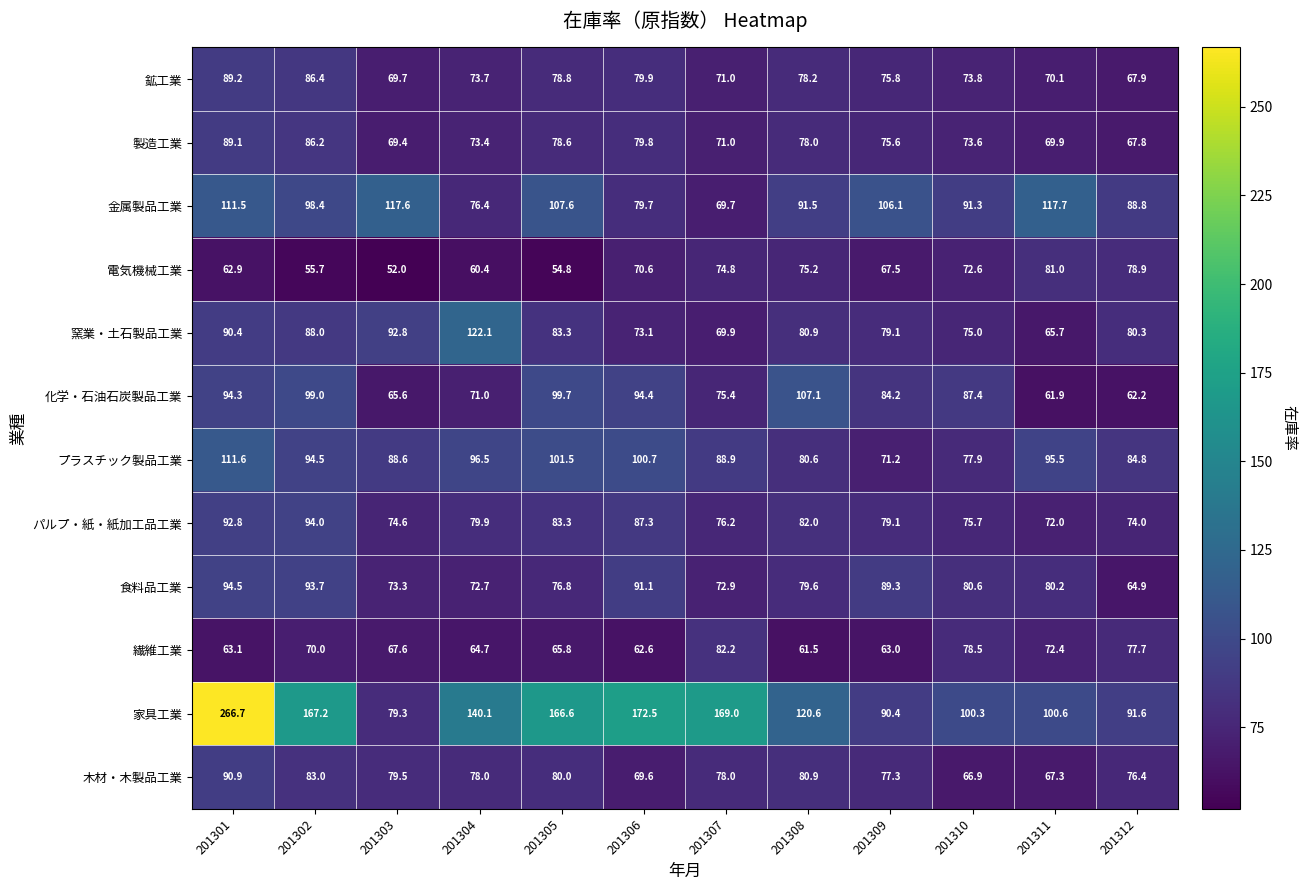

What is the spread (max minus min) of values at 201305?

111.8